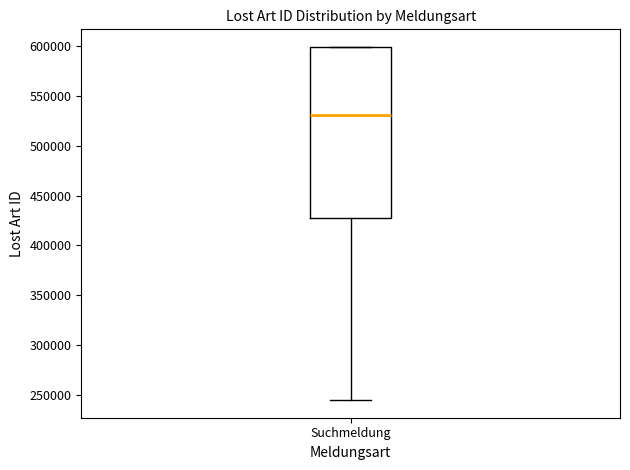

Transcribe this box plot: give where the median line is, the range the box spans, and where the two whiskers end, as read against the y-axis. The values are not printed on the chart, so give them approximately, as read against the axis.

median 530000, box 425000 to 600000, whiskers 245000 to 600000